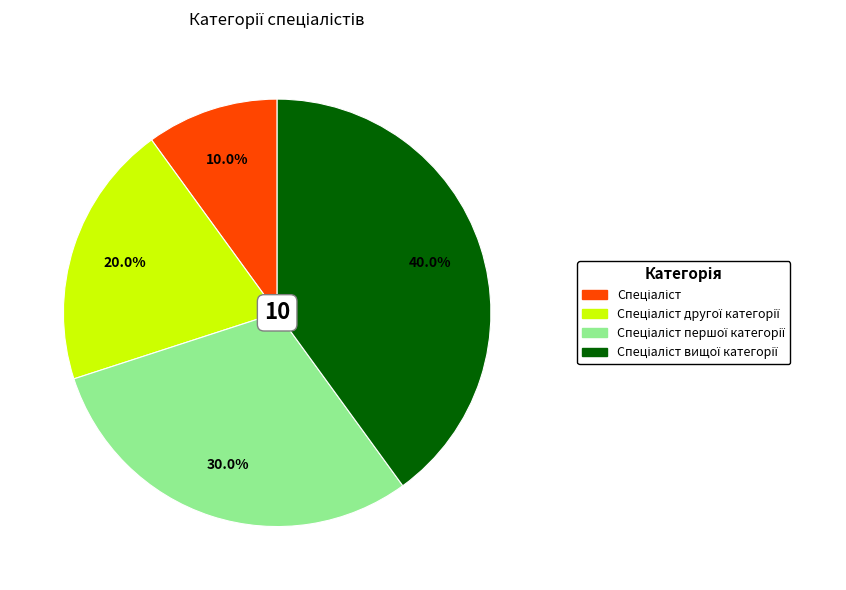

Is there any slice that represents more than half of the pie?

No